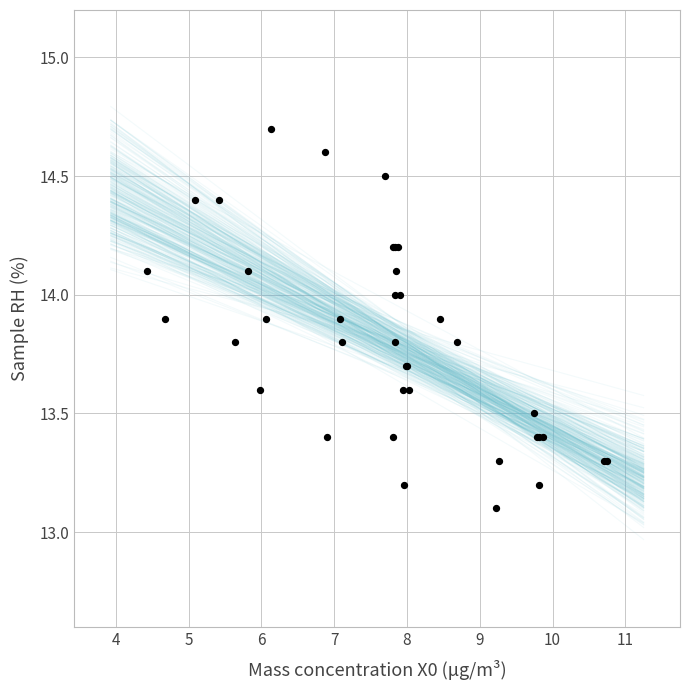

What Y value in the scatter plot is closest to 13?

13.1